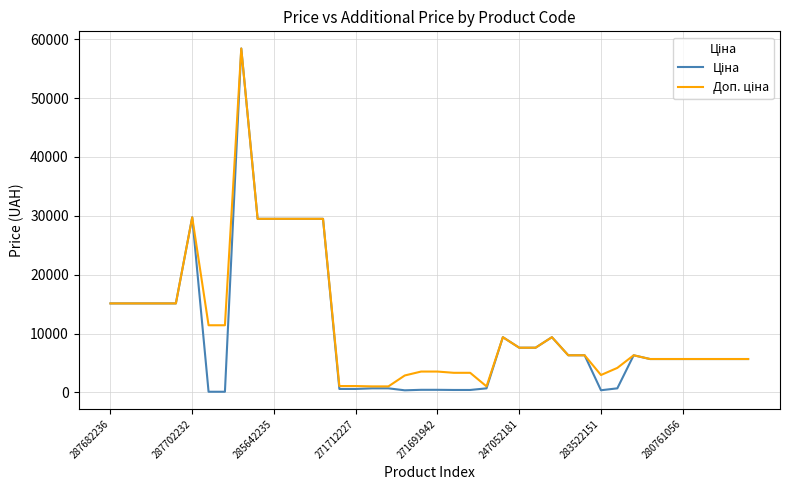

At which label does Ціна first exceed 5673?

287682236